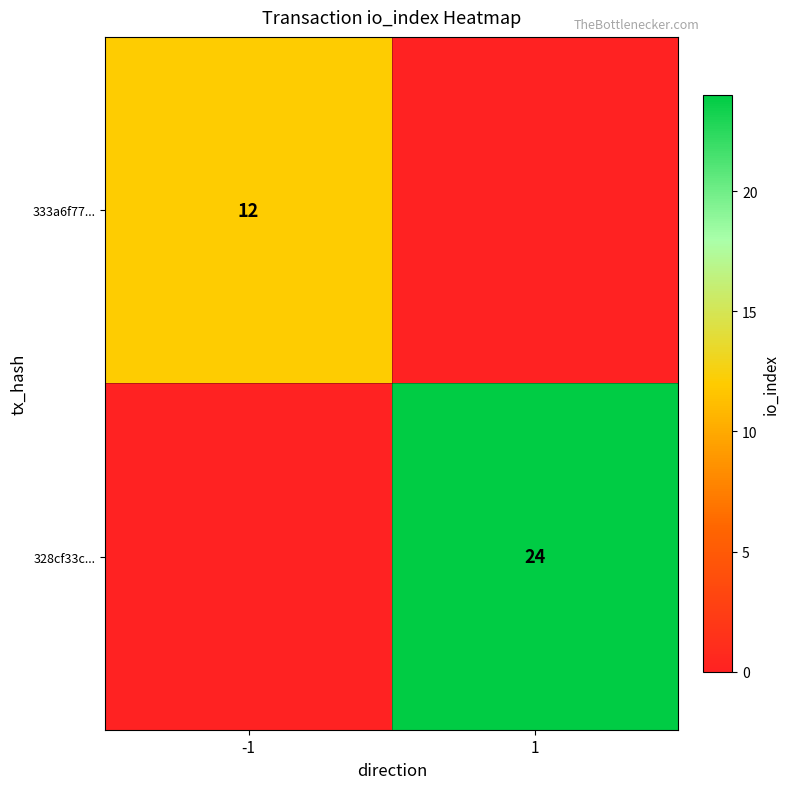

The value of 328cf33c... at 1 is 24. True or false?

True